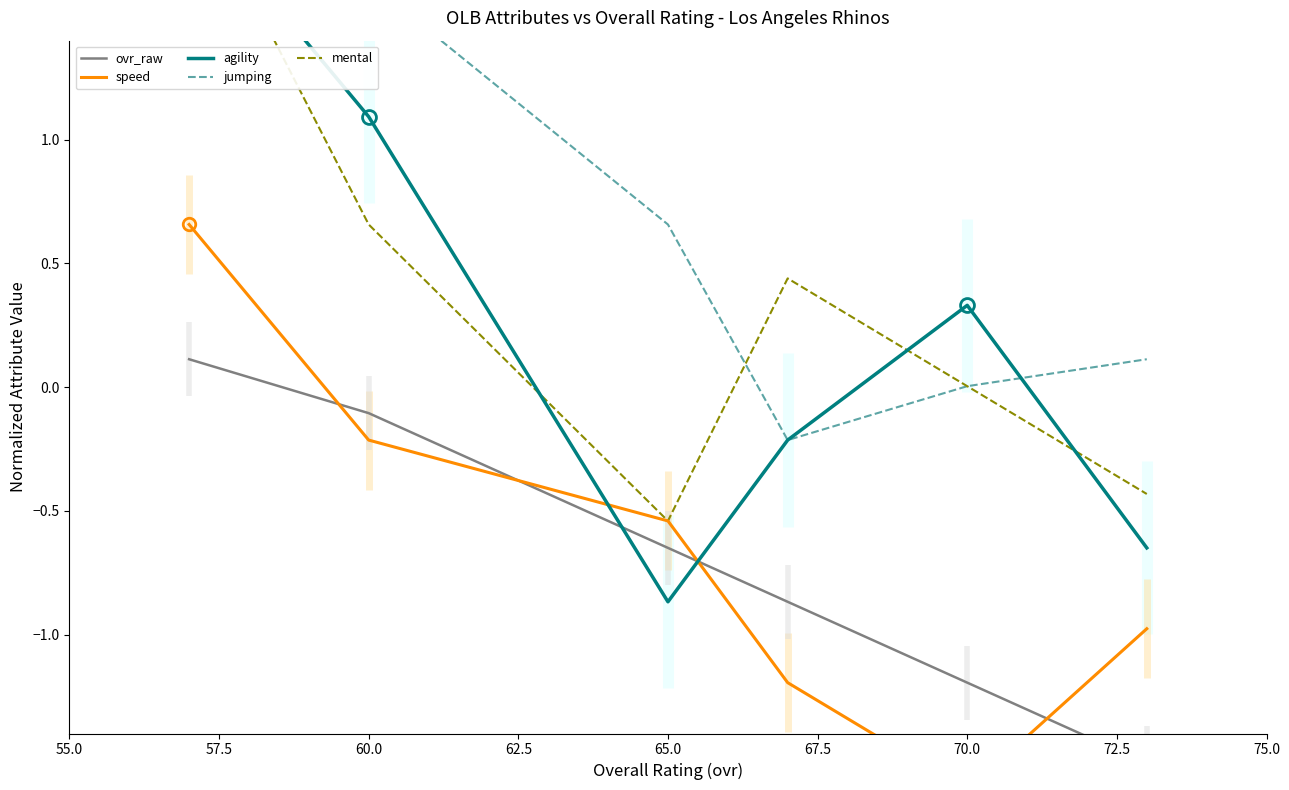

What is the difference between the maximum and second lowest values in the ovr_raw series?

1.3